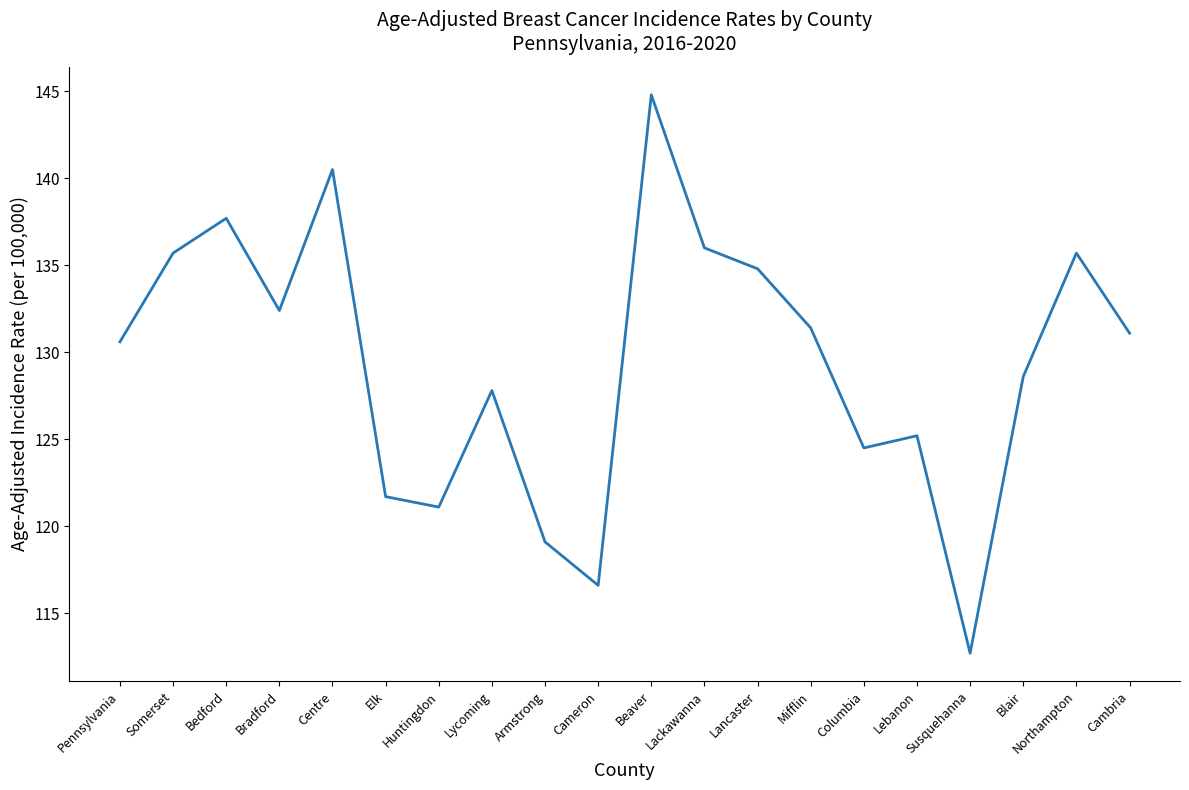

At which label does the data first exceed 131?

Somerset